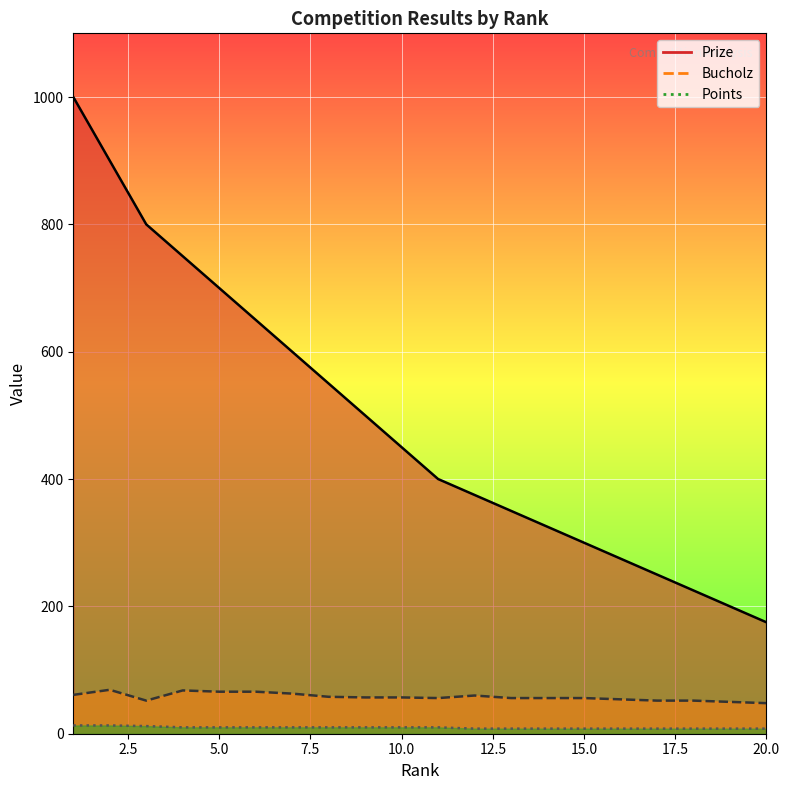

What value does the Prize series have at 12, to the nearest 50?

400